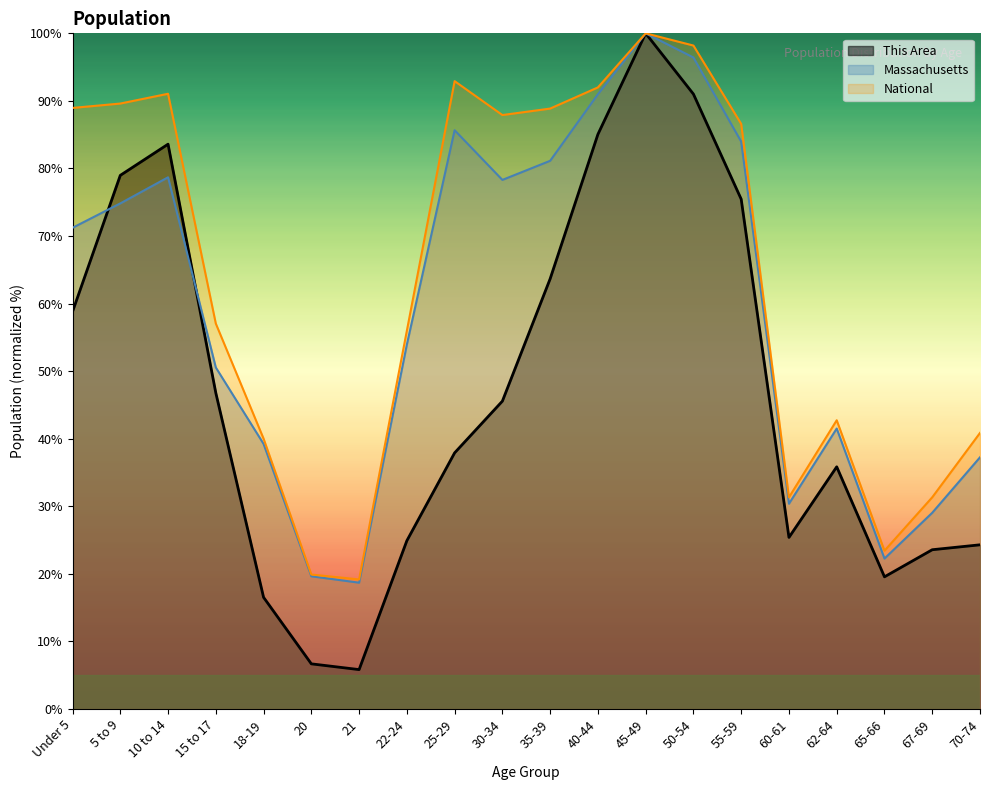

At which category does the chart reach its peak across all series?

45-49